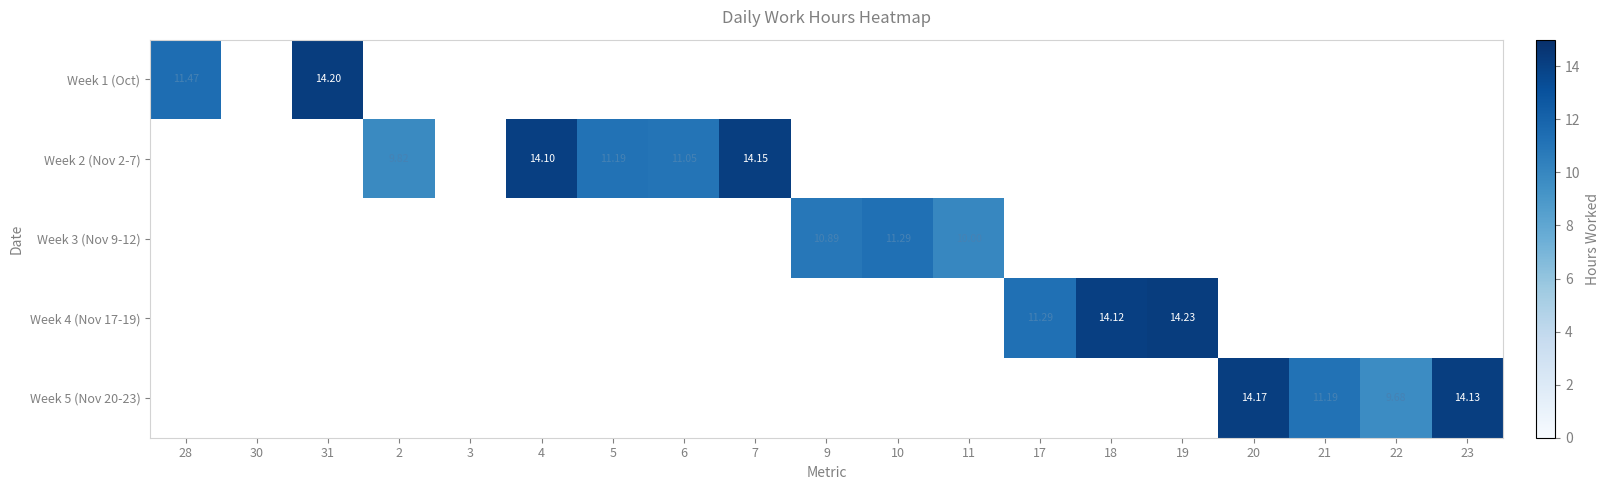

Is the value of Week 5 (Nov 20-23) at 7 greater than the value of Week 2 (Nov 2-7) at 19?

No